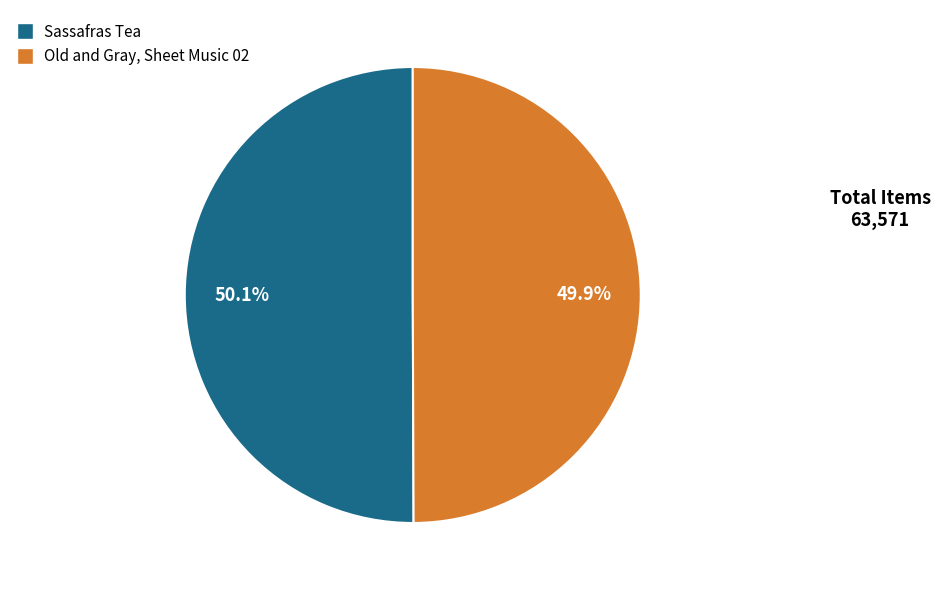

What percentage is NOT represented by Sassafras Tea?

49.9%